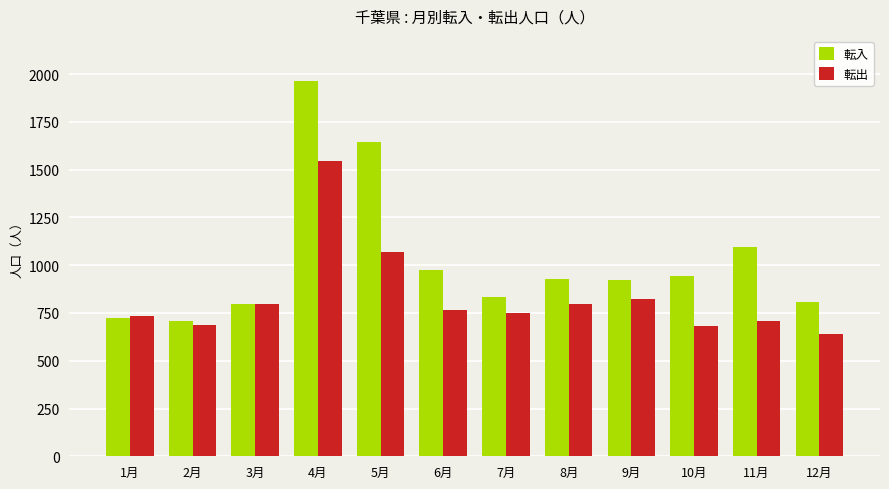

Which series has the largest range (max minus min)?

転入